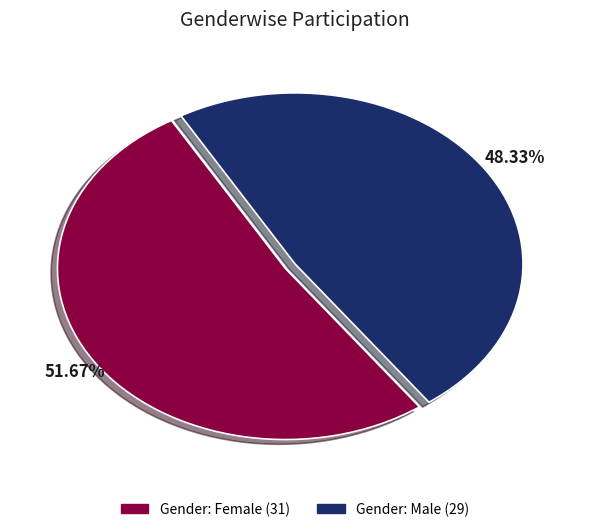

Is there a majority slice in this chart?

Yes